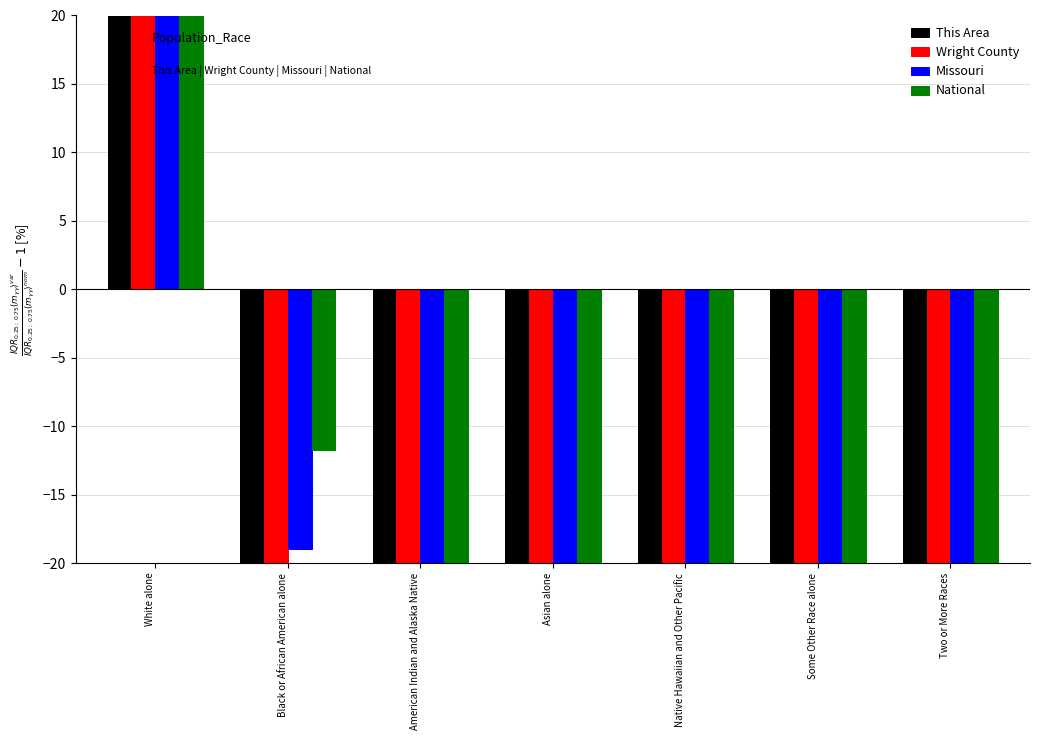

How many categories are shown in the chart?

7